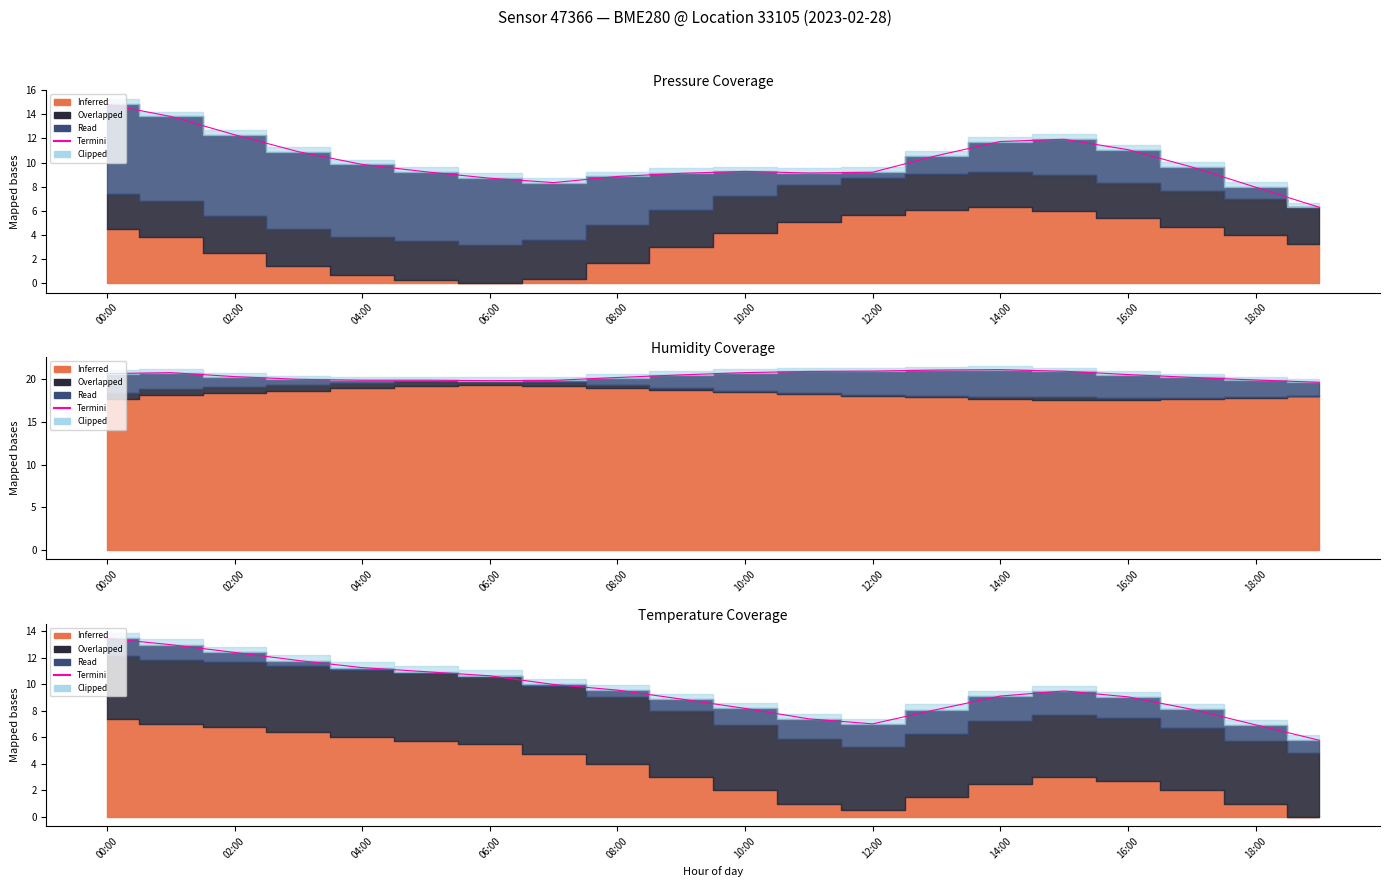

What is the value of the 9th point from the left?

9.6